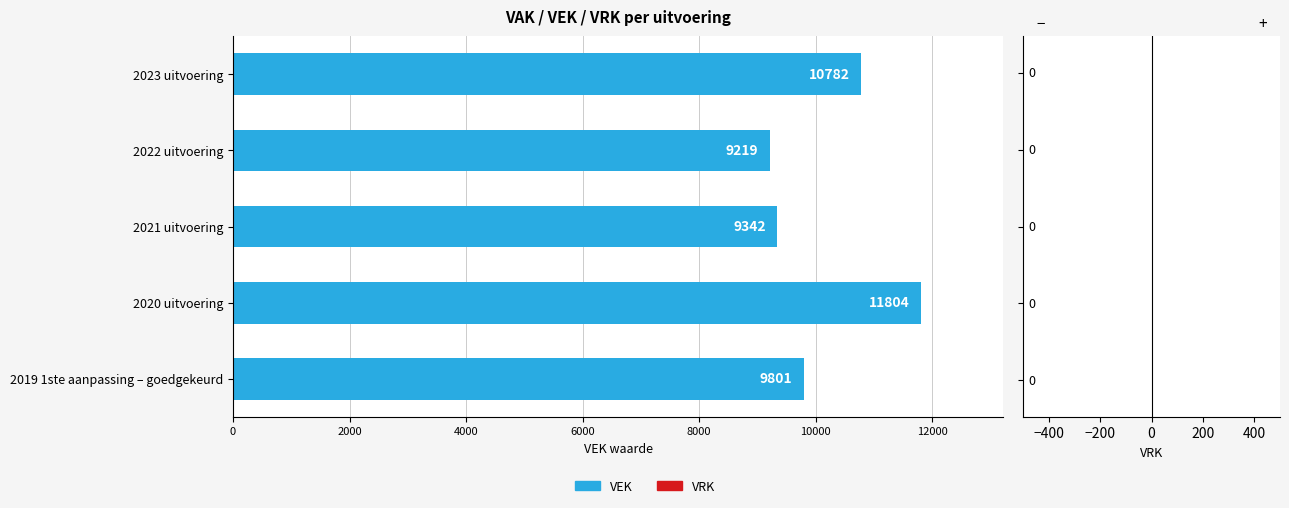

Between 2020 uitvoering and 2023 uitvoering, which is larger?

2020 uitvoering